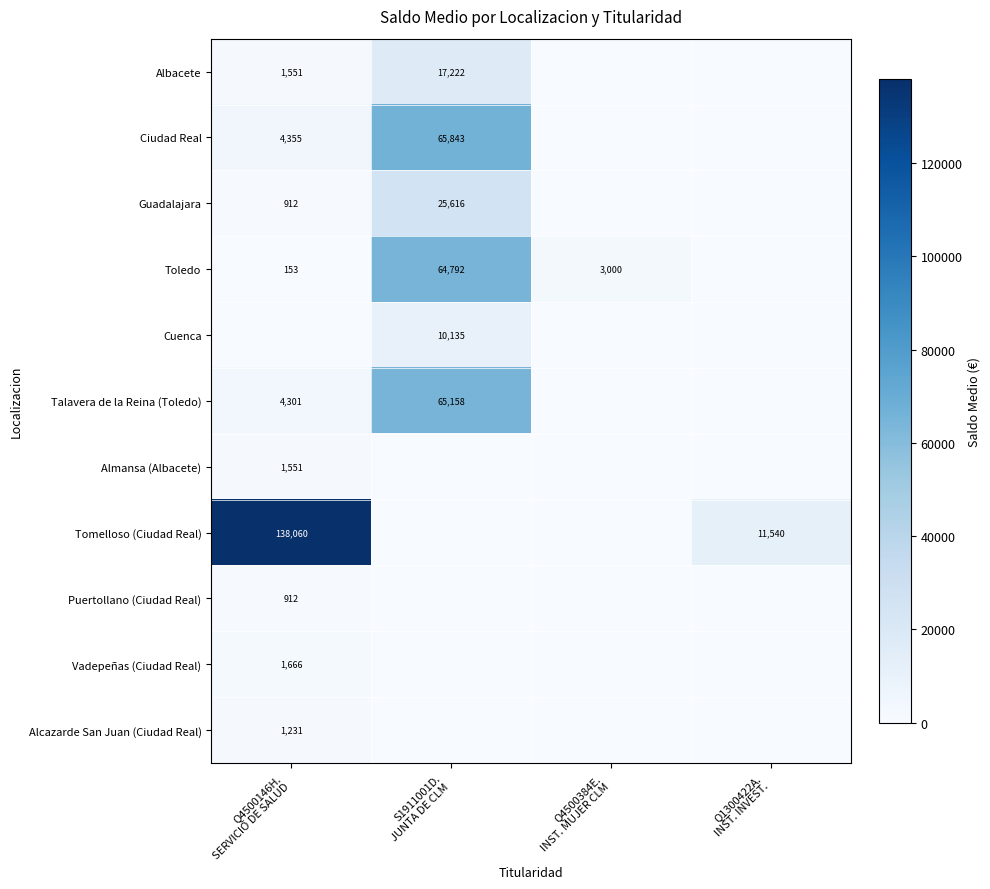

Rank the series by their maximum value, from highest to lowest.

Tomelloso (Ciudad Real), Ciudad Real, Talavera de la Reina (Toledo), Toledo, Guadalajara, Albacete, Cuenca, Vadepeñas (Ciudad Real), Almansa (Albacete), Alcazarde San Juan (Ciudad Real), Puertollano (Ciudad Real)